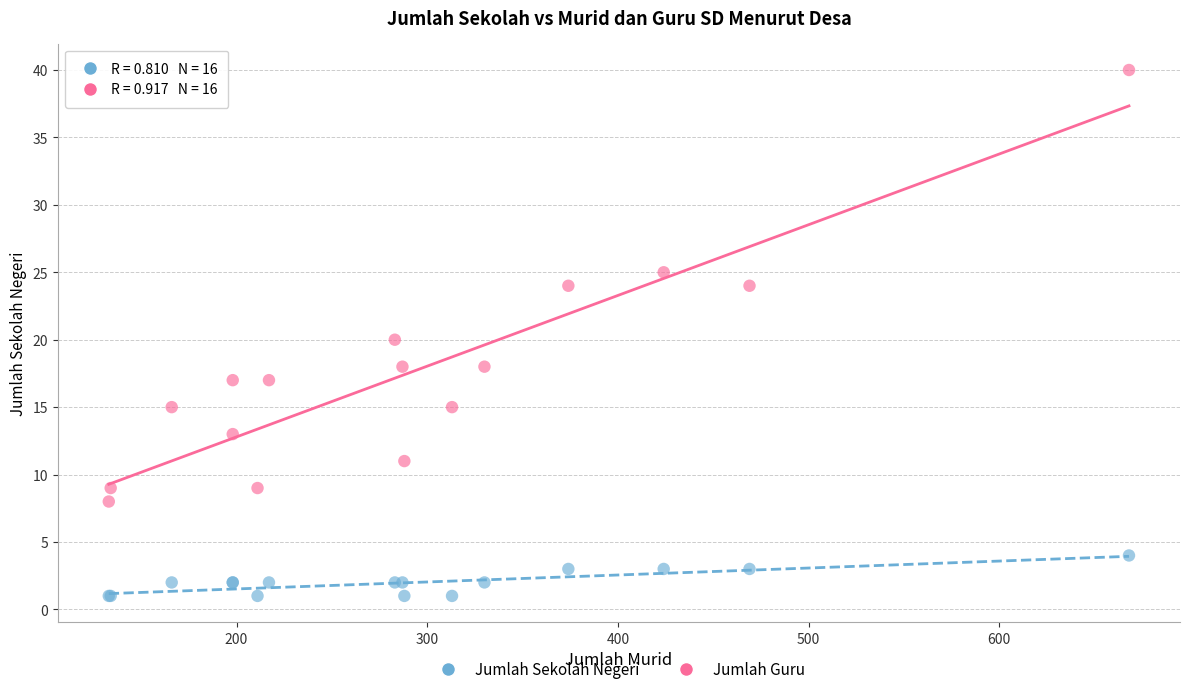

Which series reaches the minimum Y coordinate?

Jumlah Sekolah Negeri